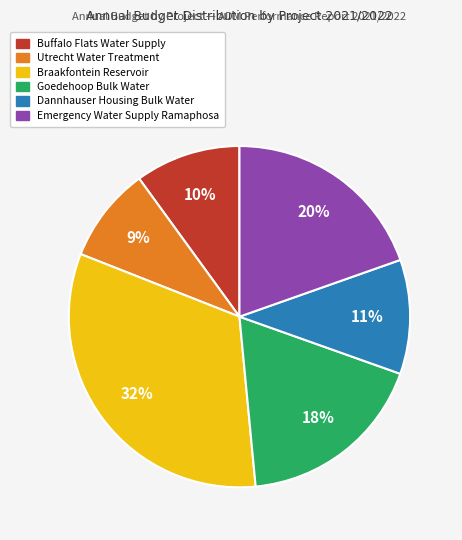

What percentage is the Utrecht Water Treatment slice, to the nearest percent?

9%